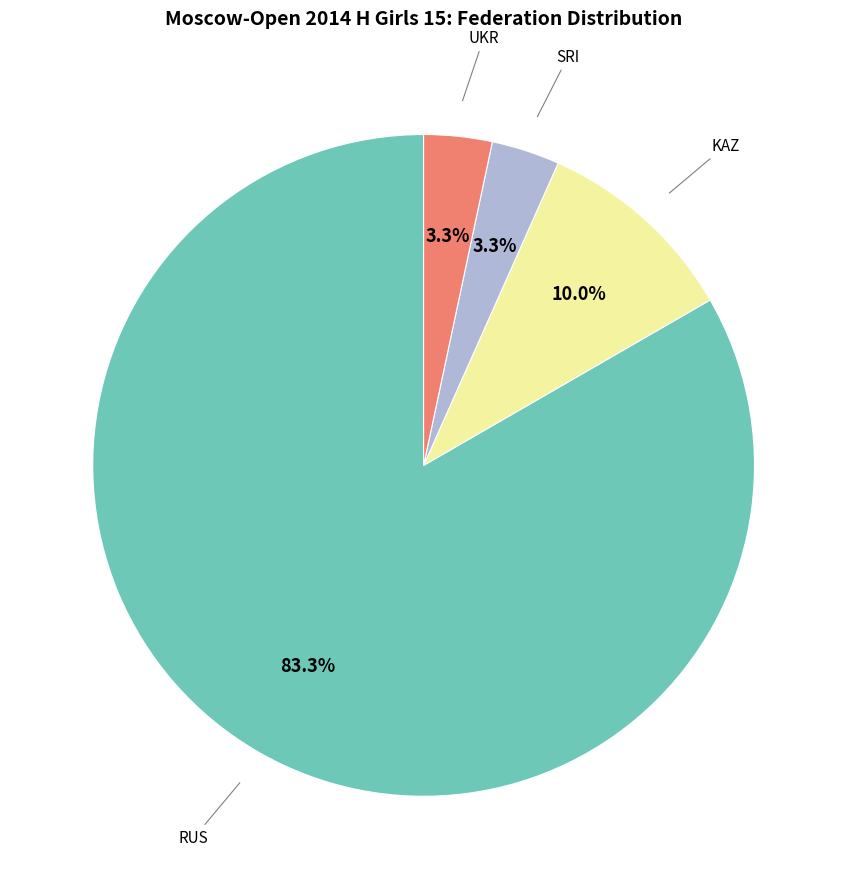

Is there a majority slice in this chart?

Yes